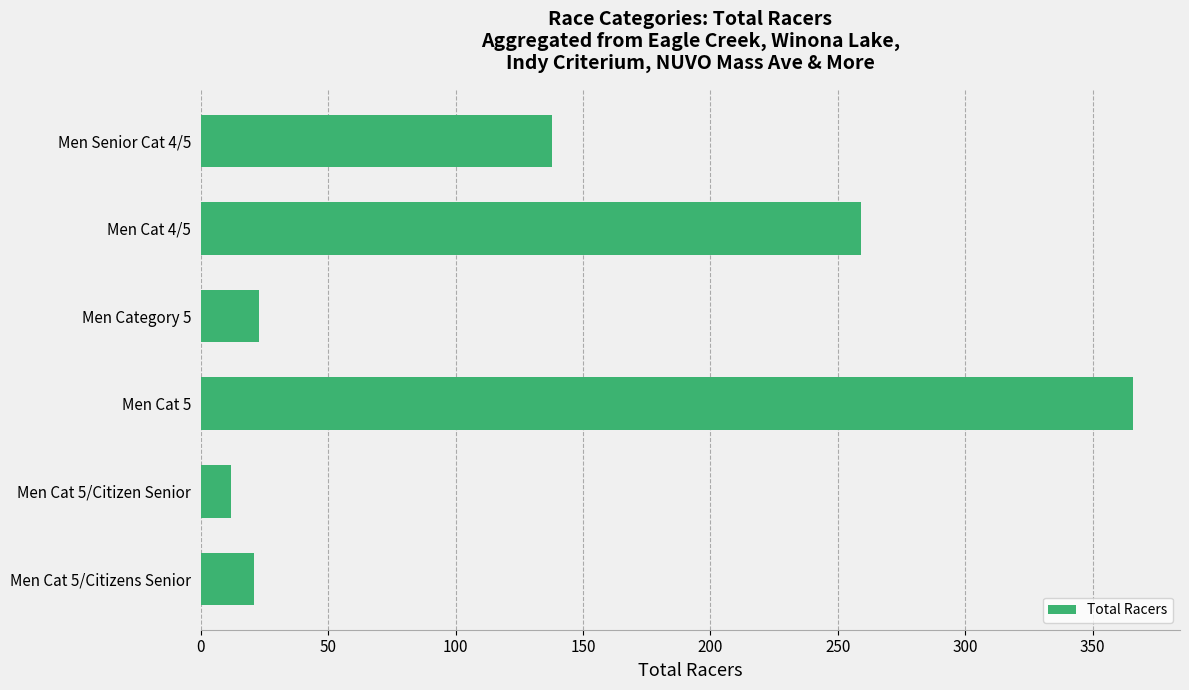

Which category has the lowest value across all series?

Men Cat 5/Citizen Senior